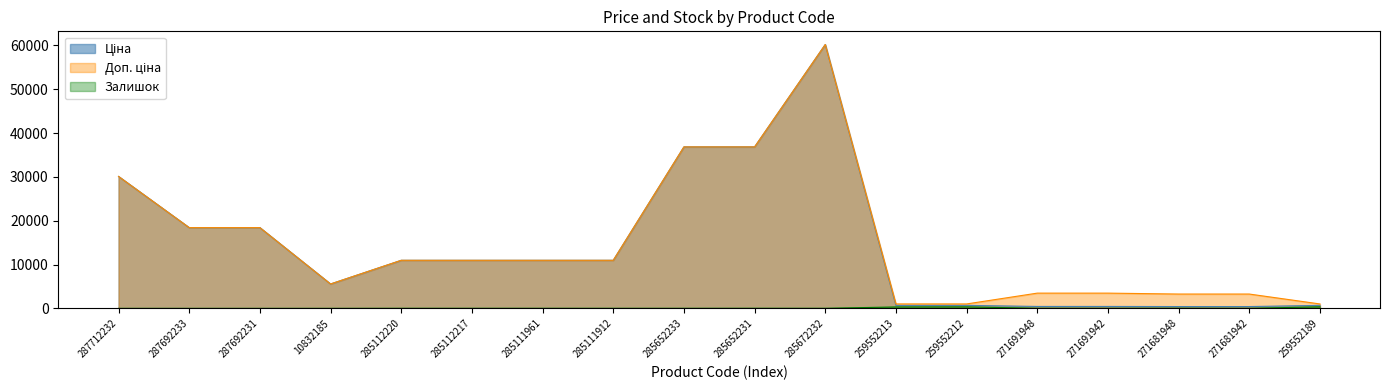

True or false: Залишок has a value of 0.0 at 287692233.

True